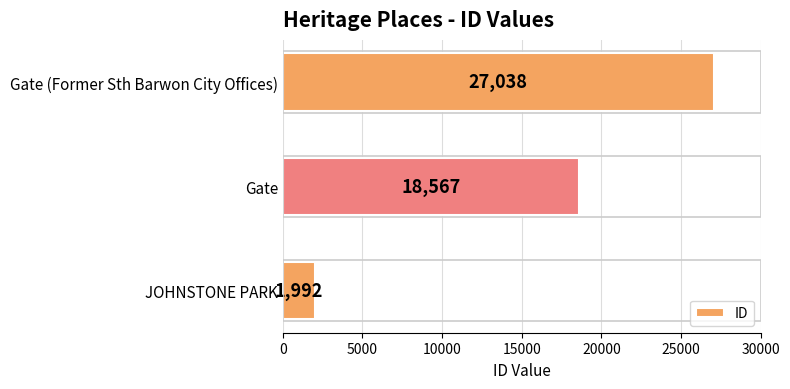

What is the maximum value shown in the chart?

27038